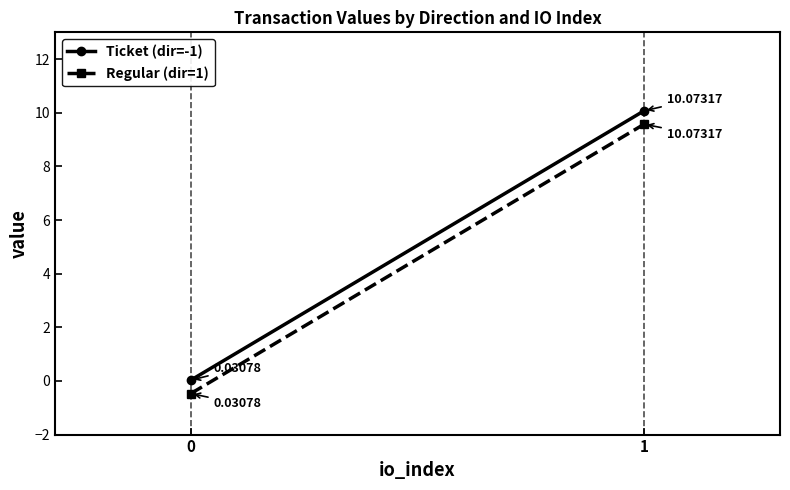

At how many categories does at least one series exceed 9?

1